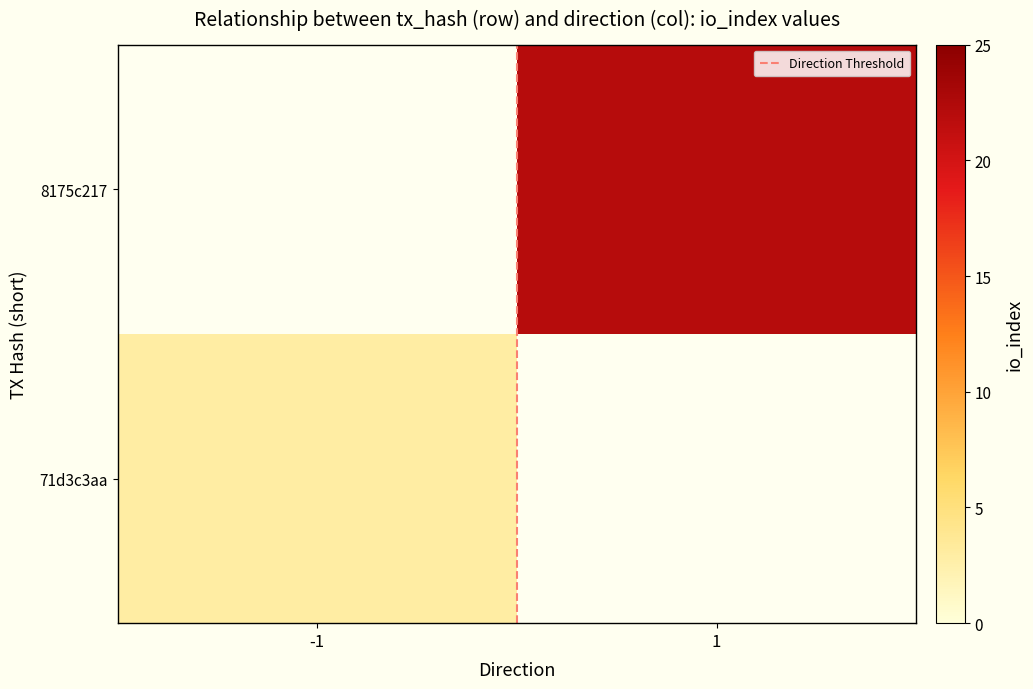

How many positive values does the 71d3c3aa series have?

1